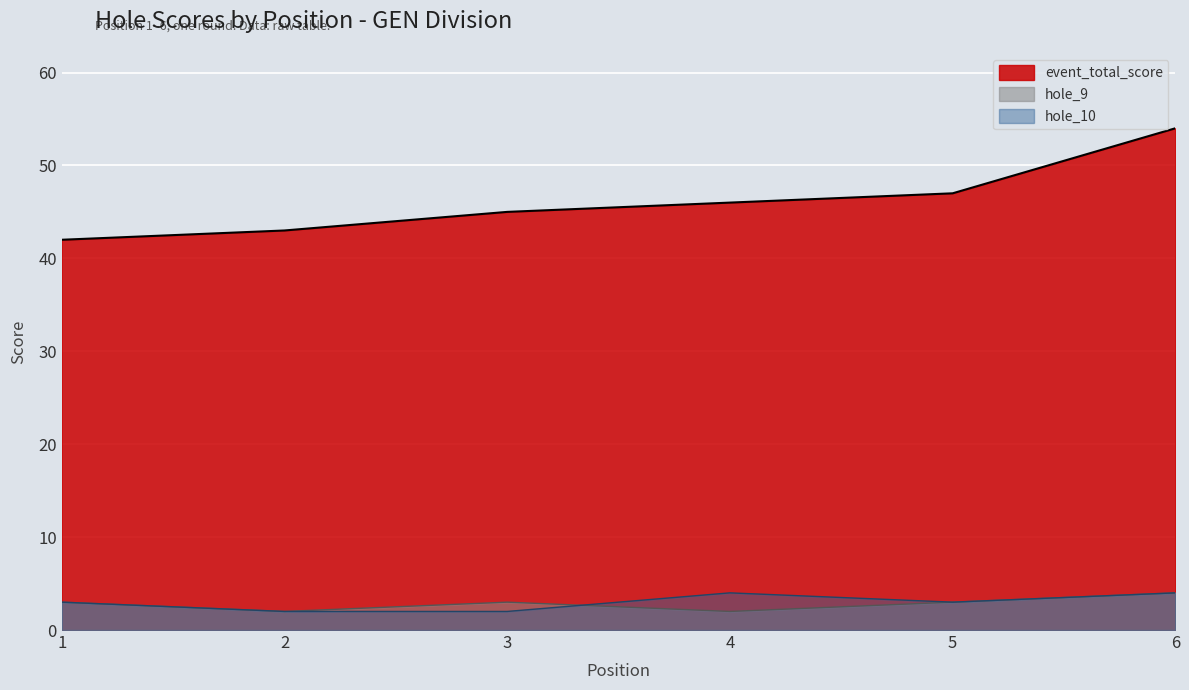

Rank the series at 4 from lowest to highest value.

hole_9, hole_10, event_total_score